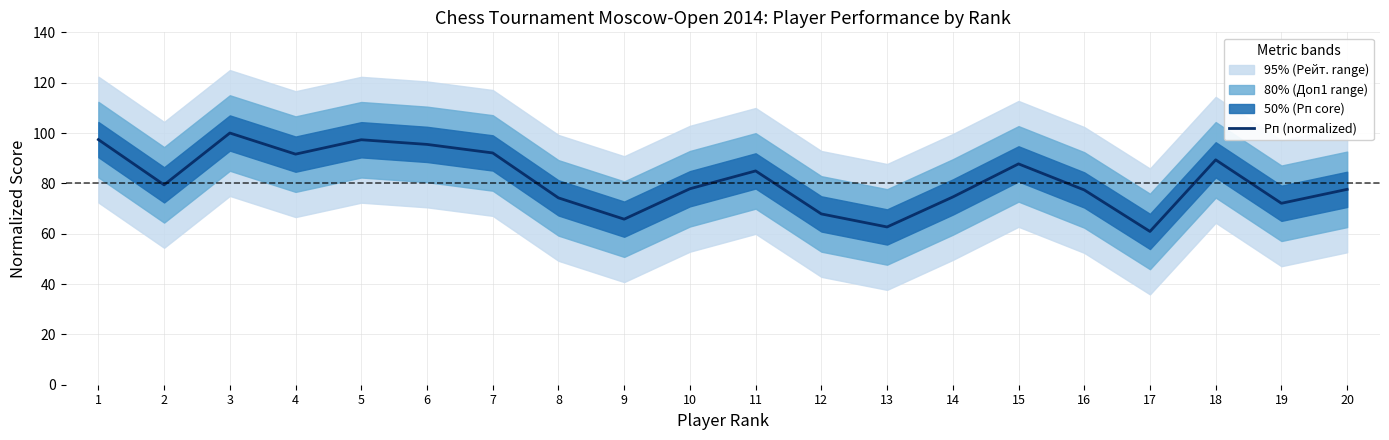

The Рп (normalized) series shows 34.5 at 8. True or false?

False